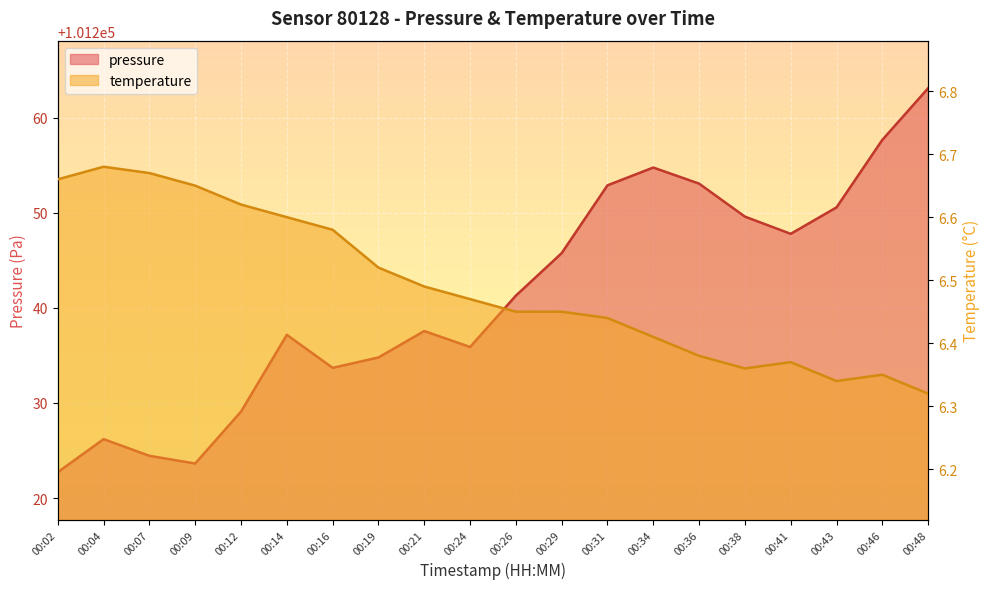

What is the total value across all series at 00:48?

101269.4